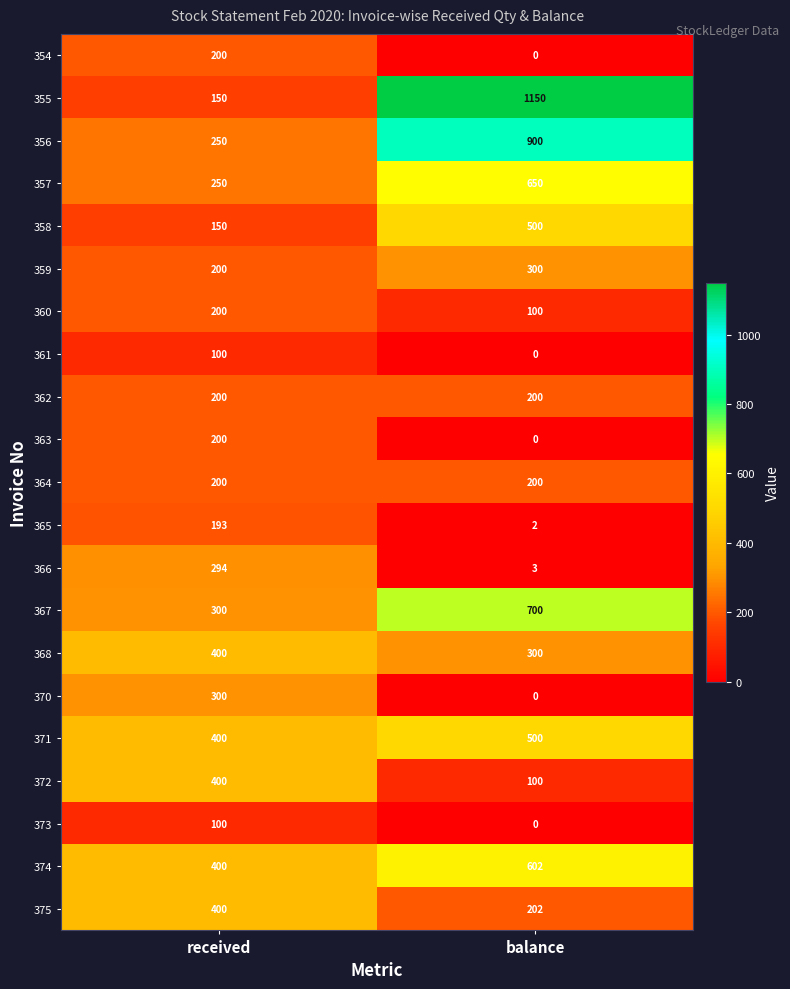

Which series has the largest total across all categories?

355